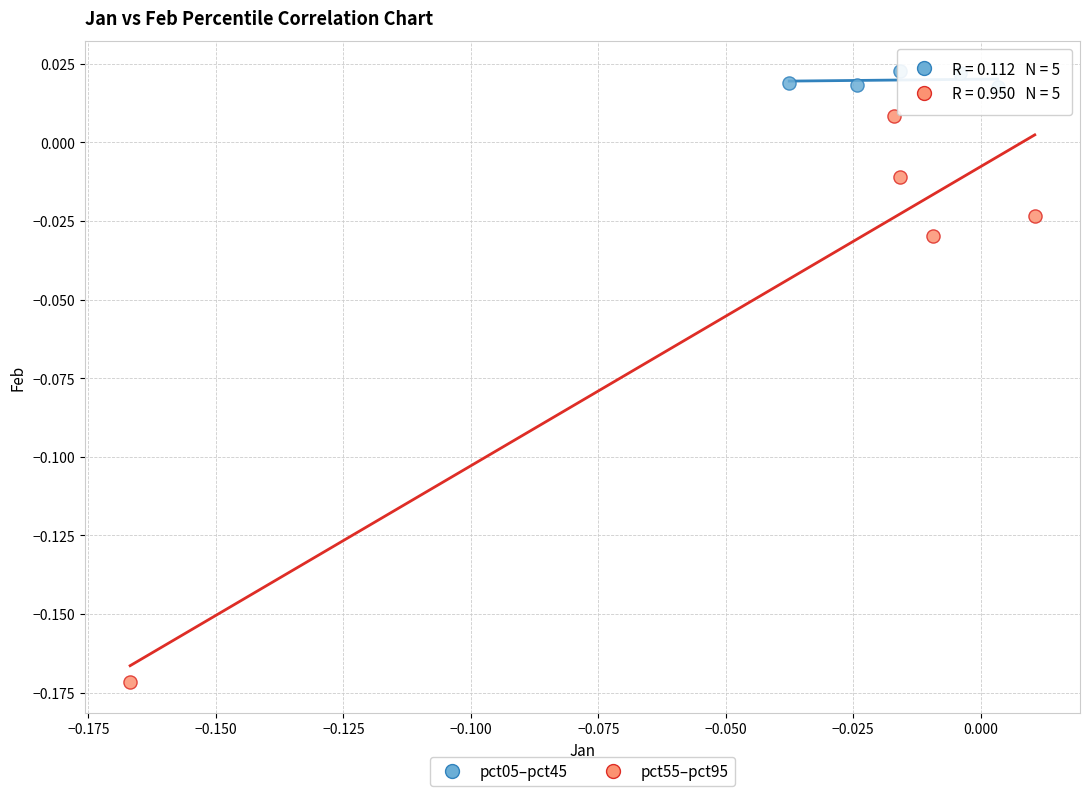

Which series contains the lowest Y value?

pct55–pct95